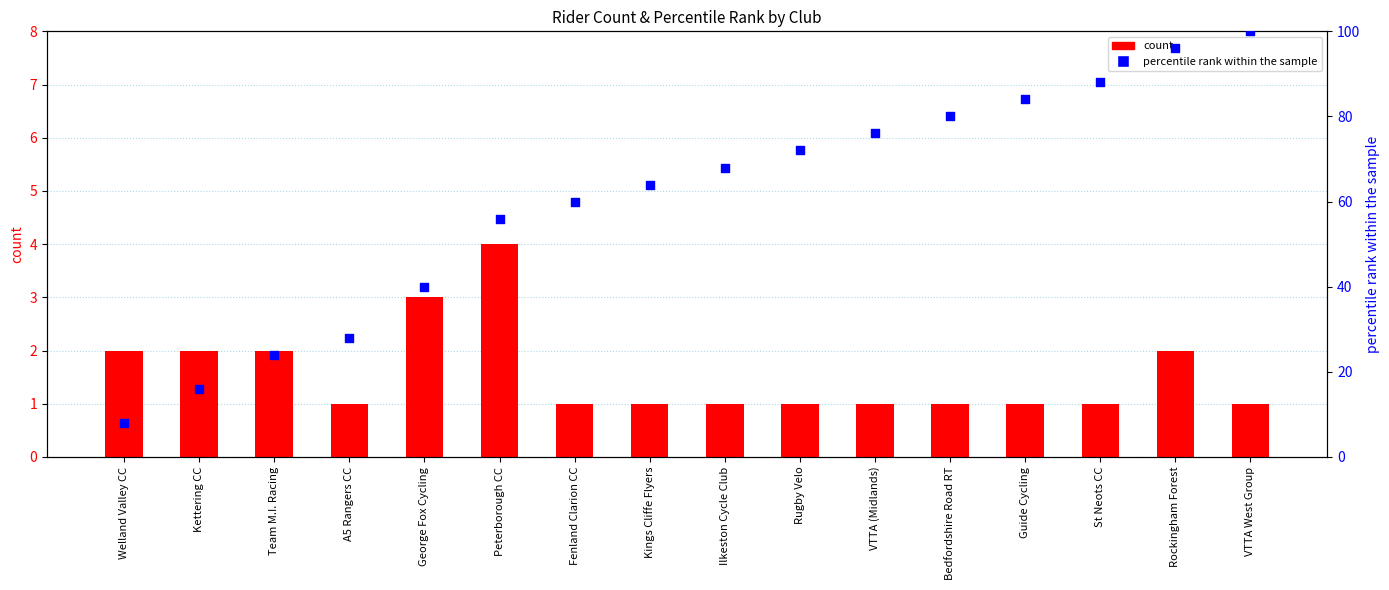

Which series contains the lowest Y value?

count